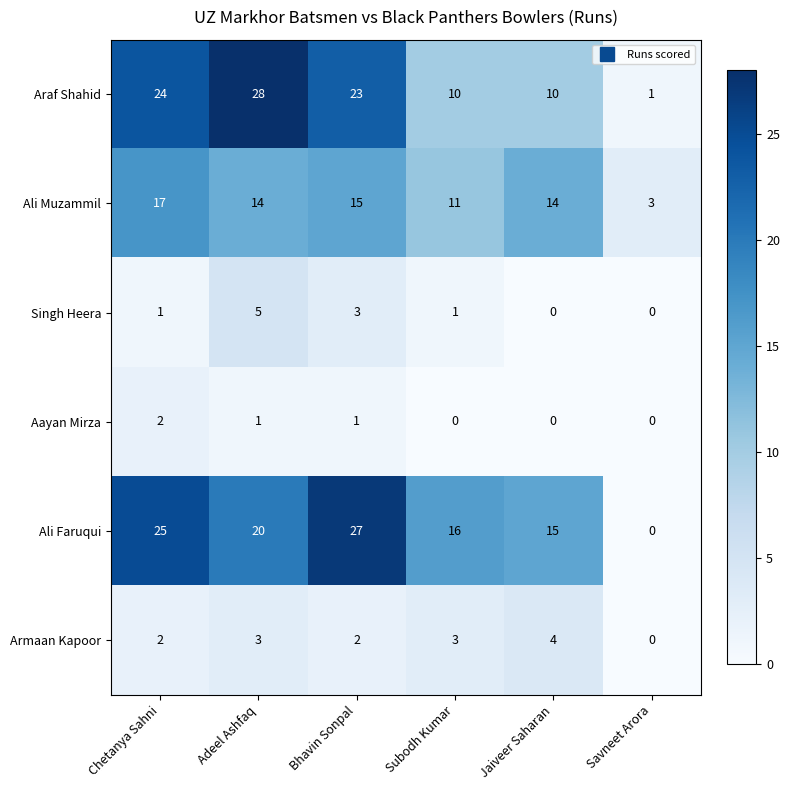

What is the difference between the second highest and minimum values in the Singh Heera series?

3